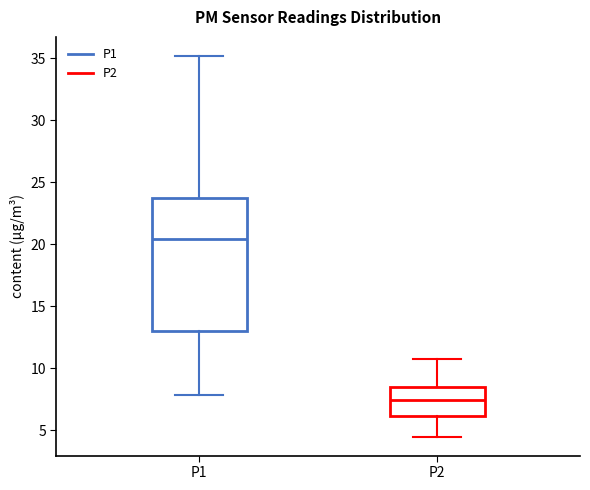

Where does the upper whisker of the box for P1 end on the y-axis? The values are not printed on the chart, so give them approximately, as read against the axis.

35.0